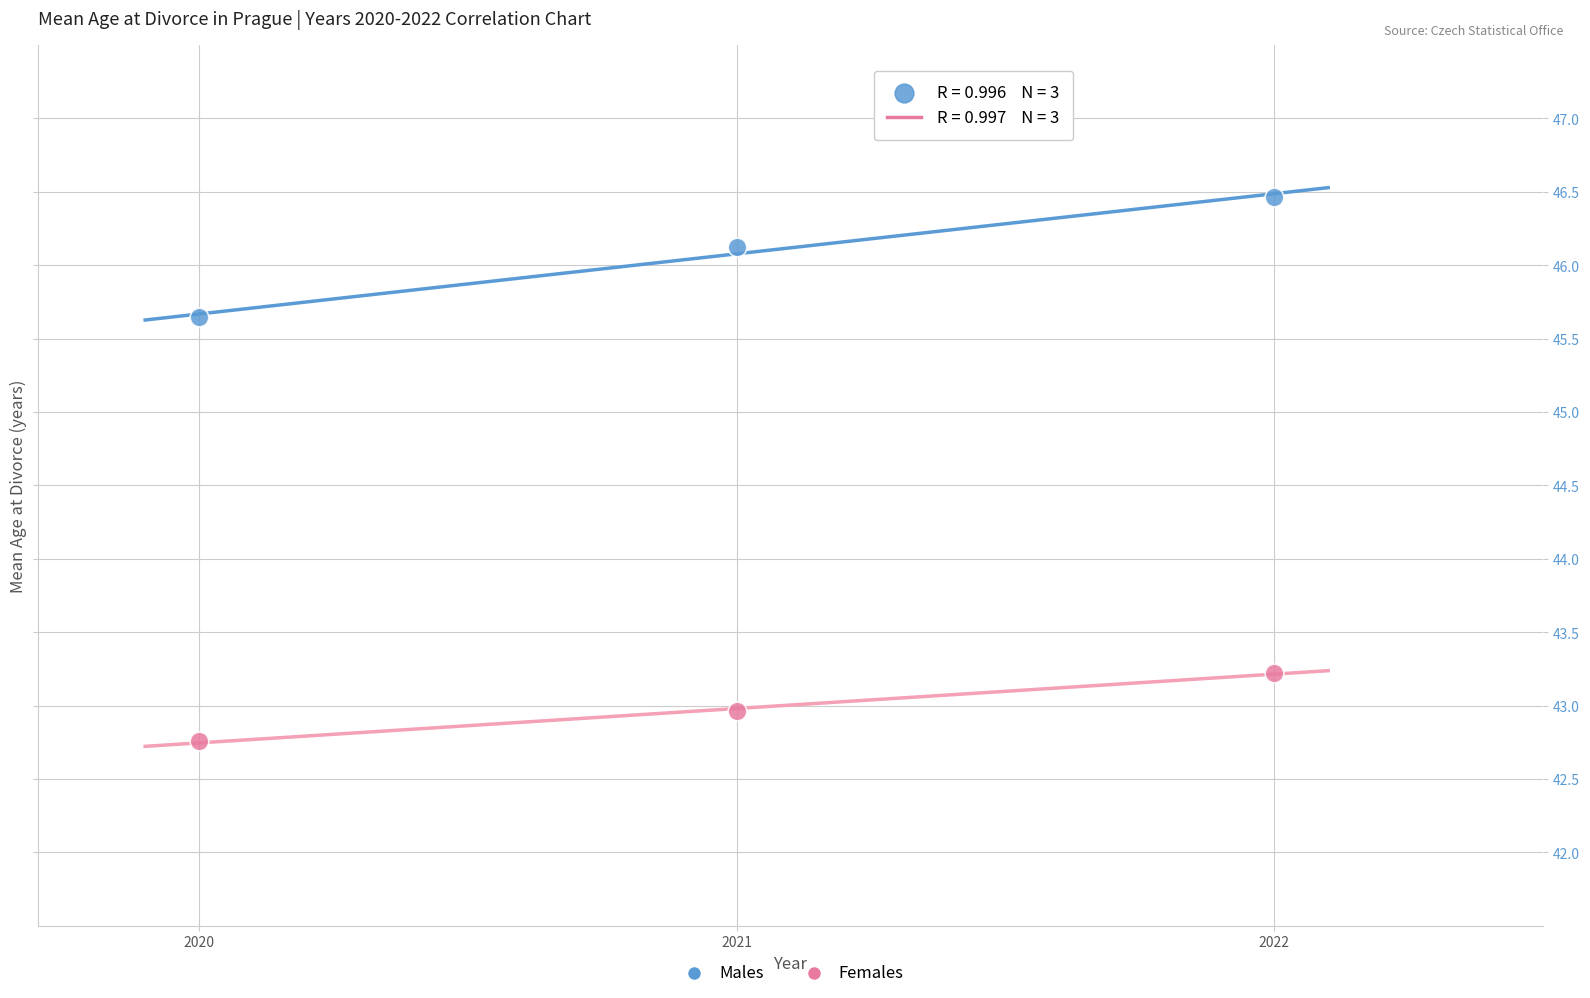

Across all series, what Y value is closest to 44?

43.2